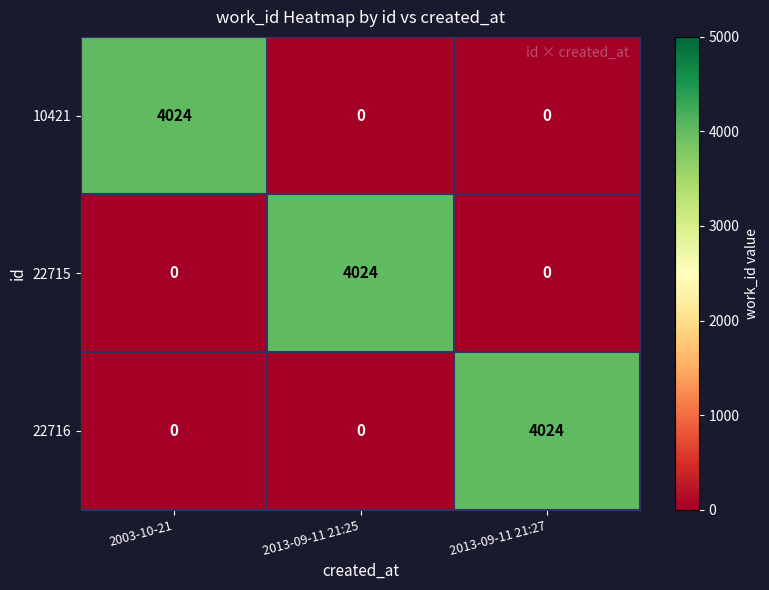

What is the maximum value shown in the chart?

4024